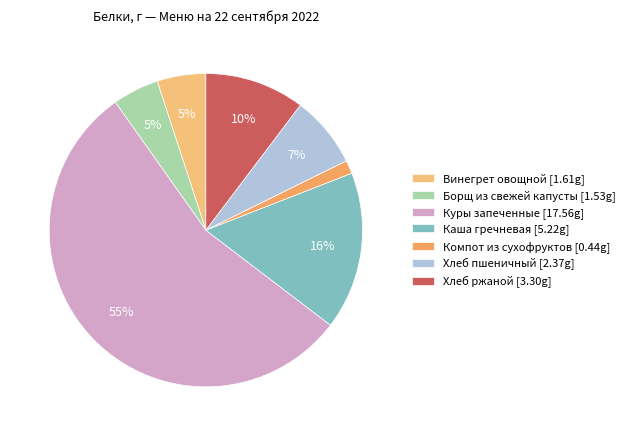

How many slices are in this pie chart?

7